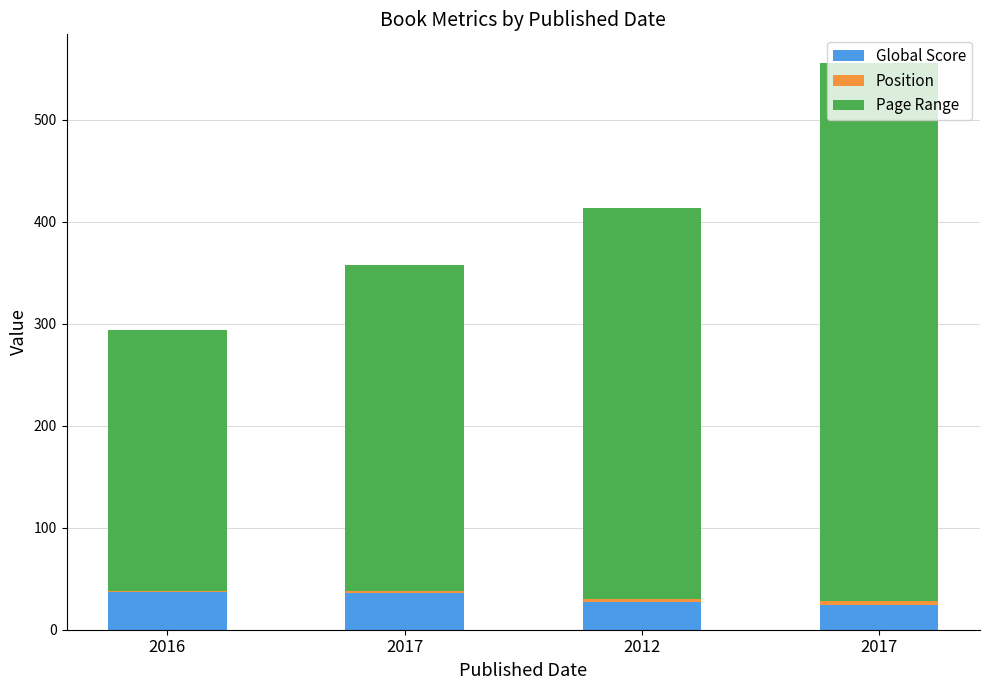

How many data points does each series have?

4